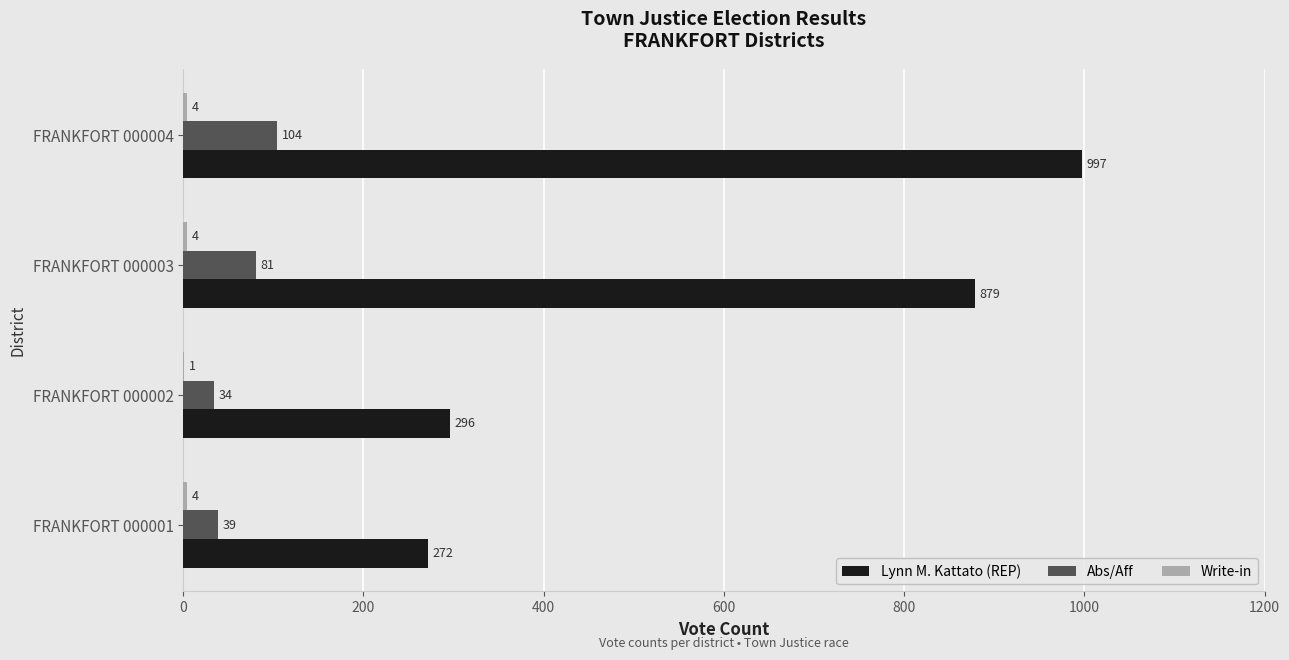

Read the Abs/Aff value at FRANKFORT 000003, to the nearest 10.

80